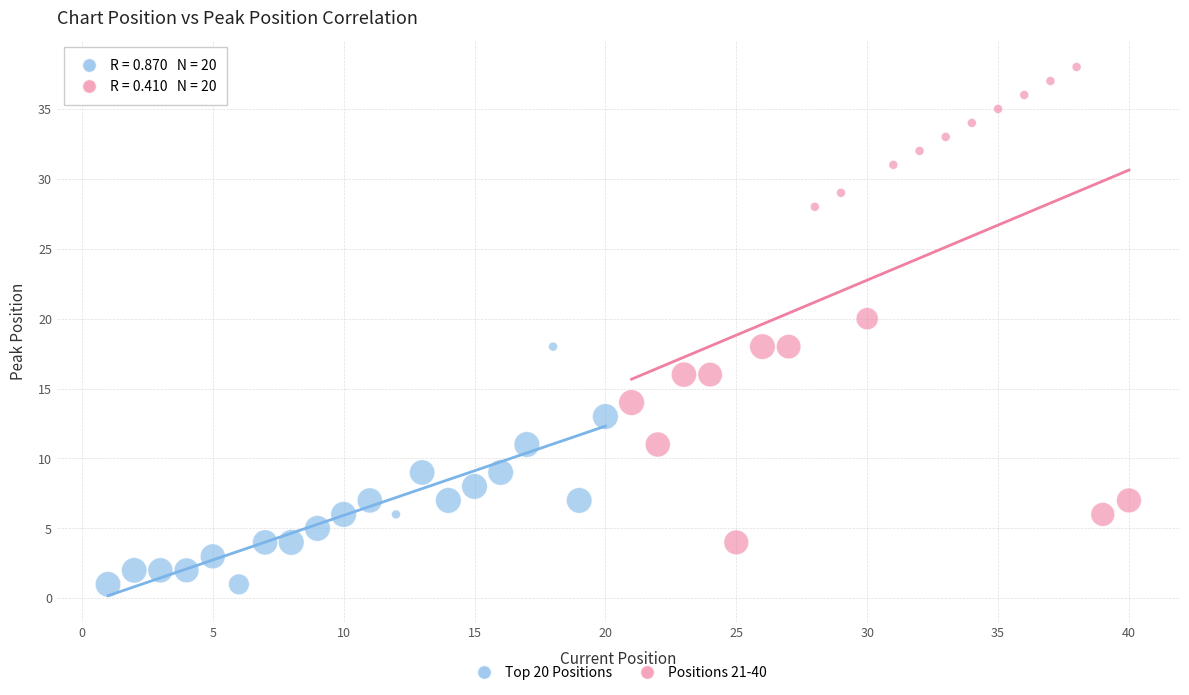

What are all the series names shown in the legend?

Top 20 Positions, Positions 21-40